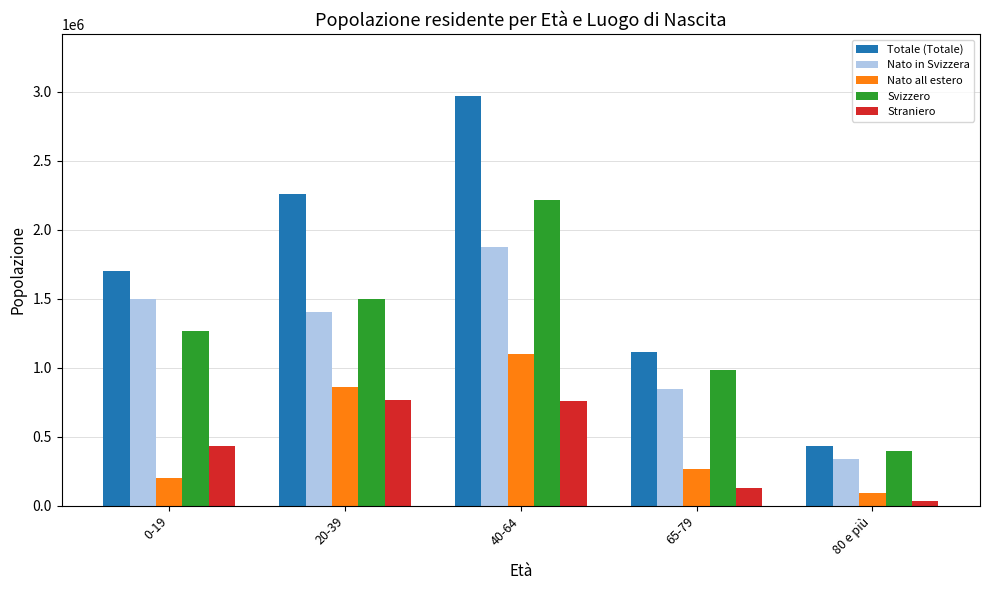

At how many categories does at least one series exceed 917195?

4